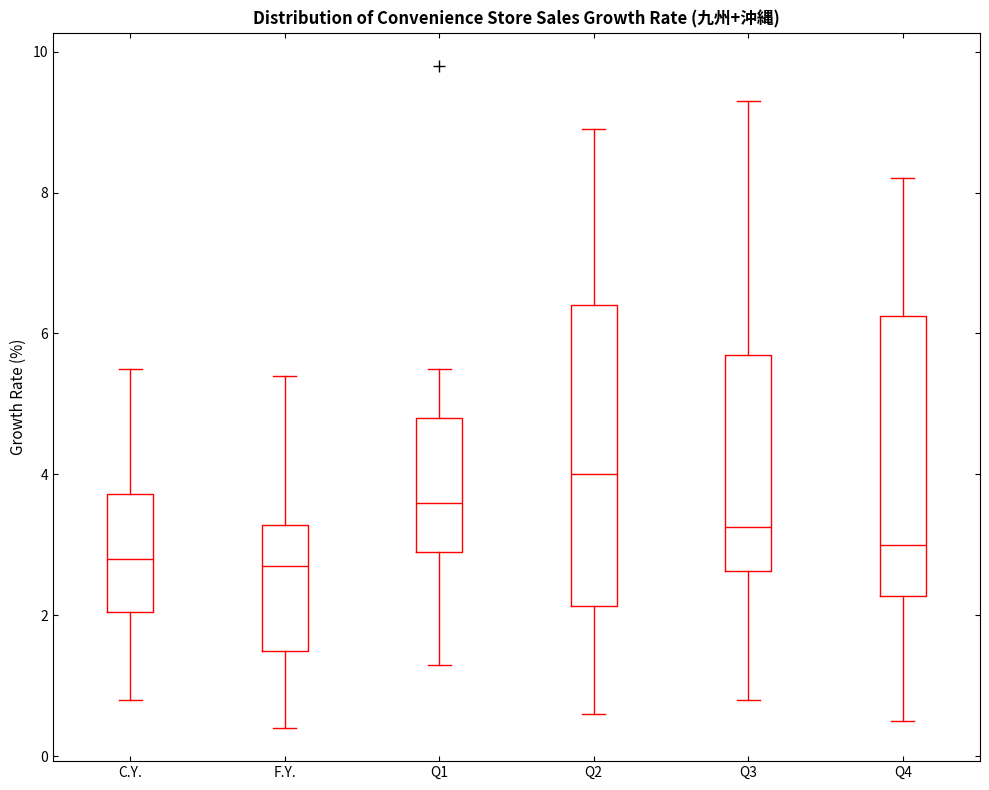

Which box has the highest median line?

Q2